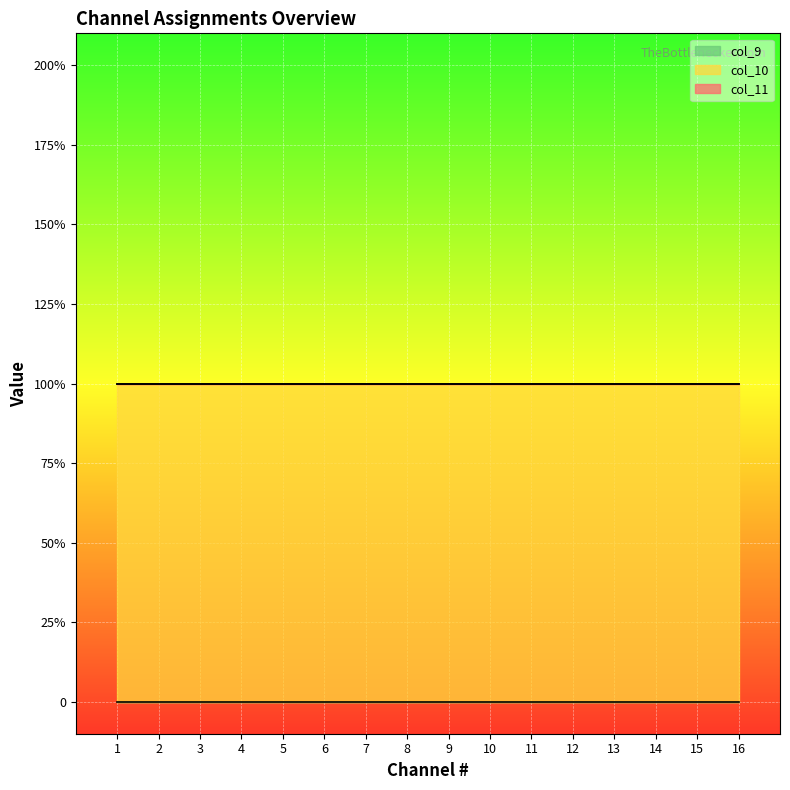

What is the sum of all col_10 line values?

16